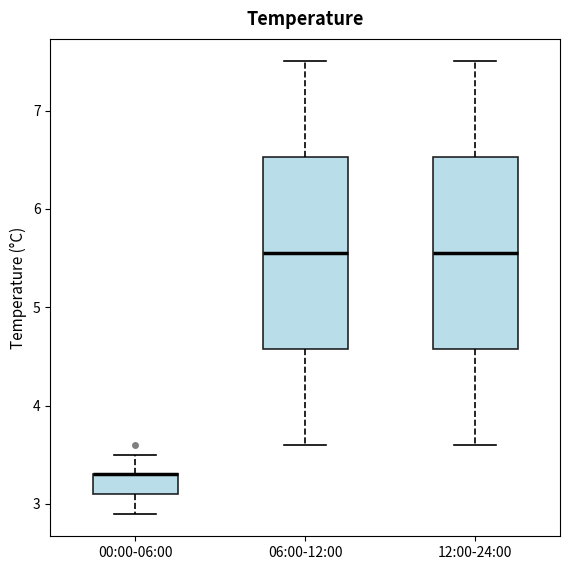

Where is the upper edge of the box for 00:00-06:00 on the y-axis? The values are not printed on the chart, so give them approximately, as read against the axis.

3.3